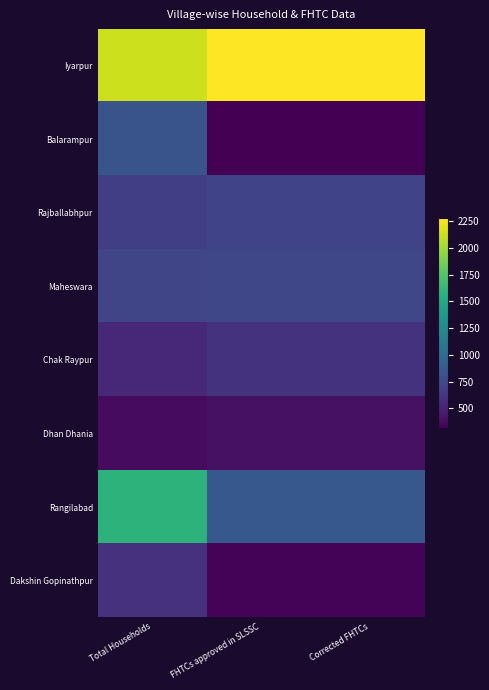

Rank the series by their maximum value, from lowest to highest.

Dhan Dhania, Dakshin Gopinathpur, Chak Raypur, Rajballabhpur, Maheswara, Balarampur, Rangilabad, Iyarpur